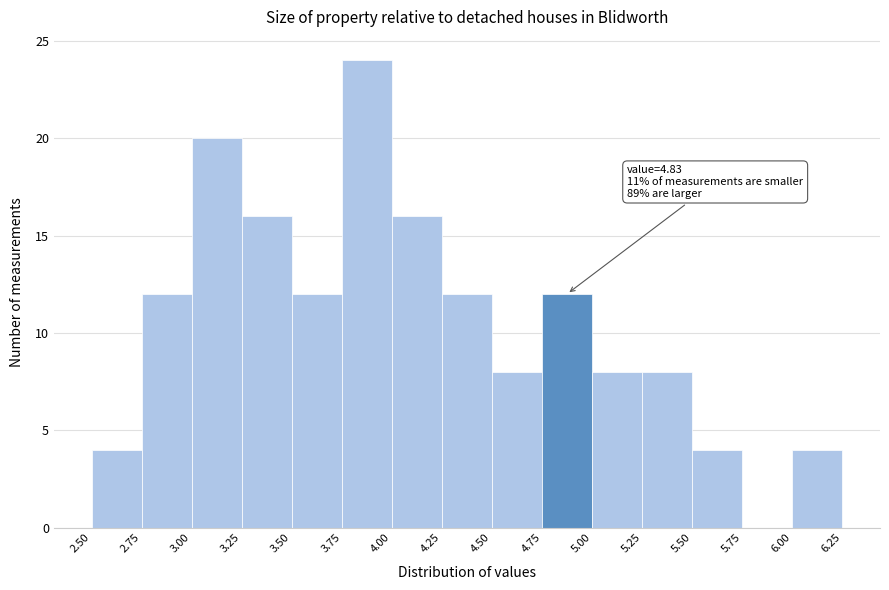

Which range on the x-axis has the tallest bar?

3.75 to 4.00